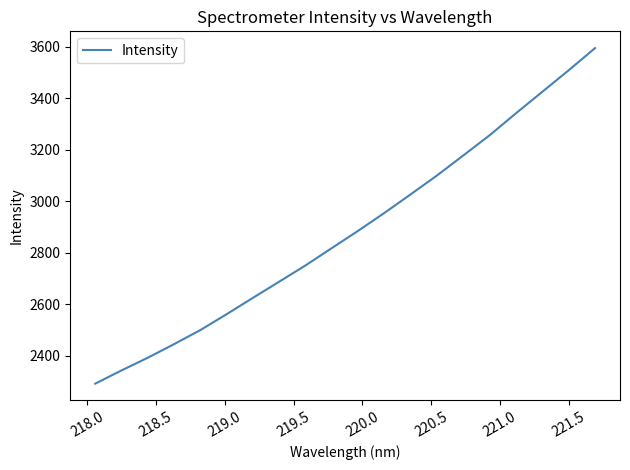

What is the maximum value shown in the chart?

3595.0